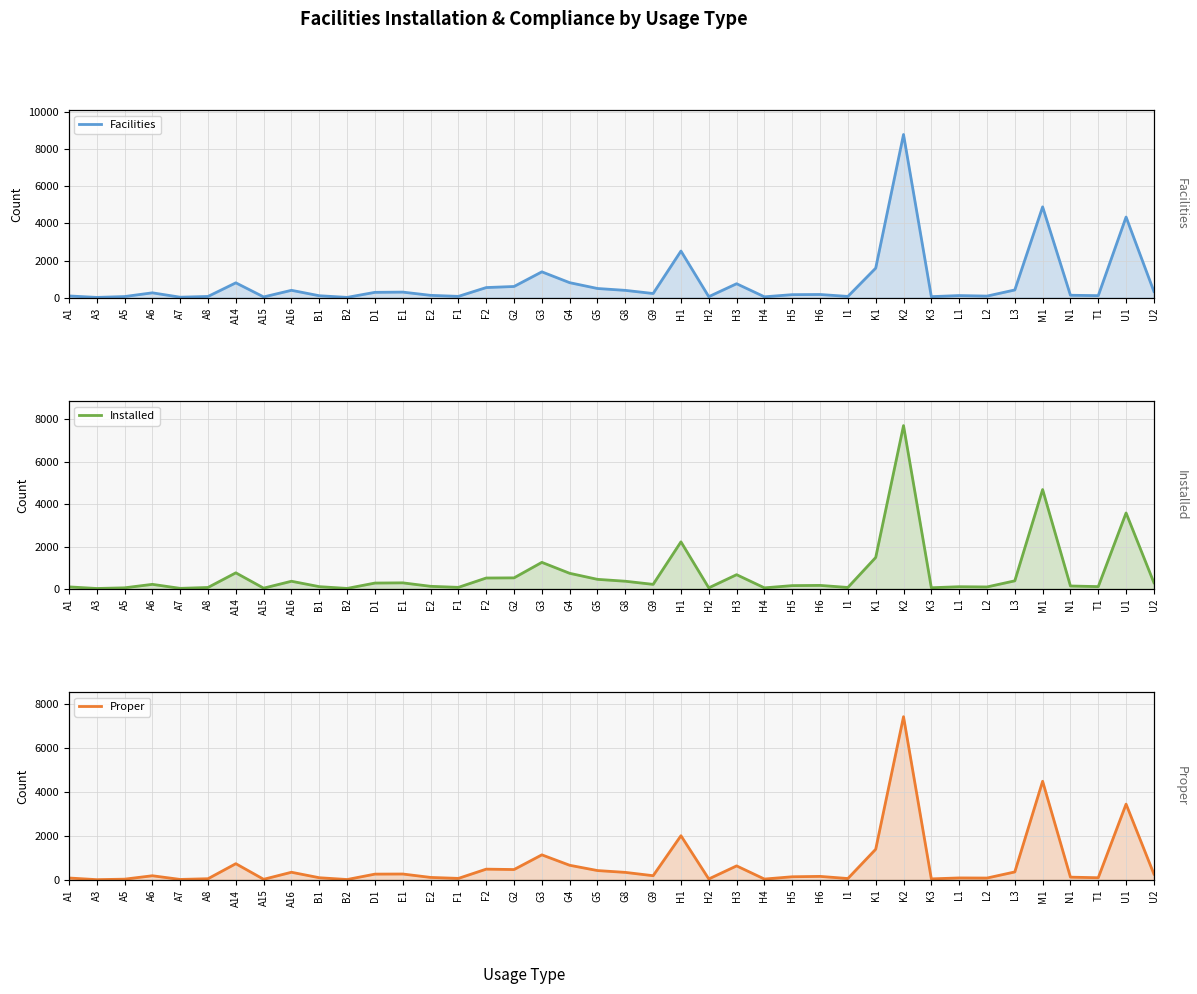

Count the number of categories in the chart.

40